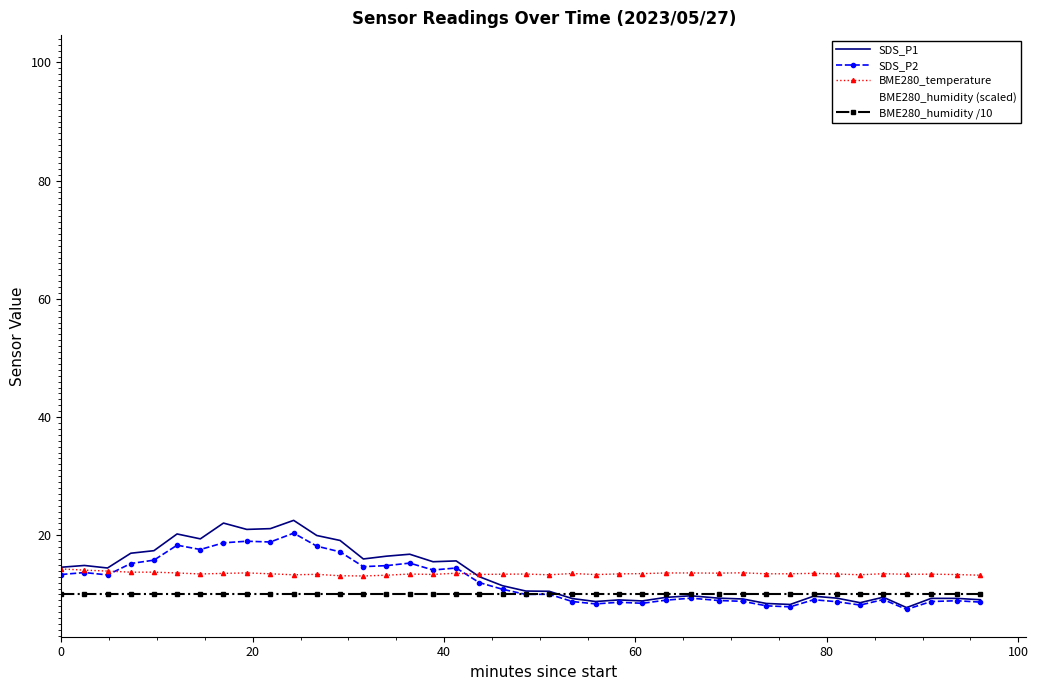

What are all the series names shown in the legend?

SDS_P1, SDS_P2, BME280_temperature, BME280_humidity (scaled), BME280_humidity /10